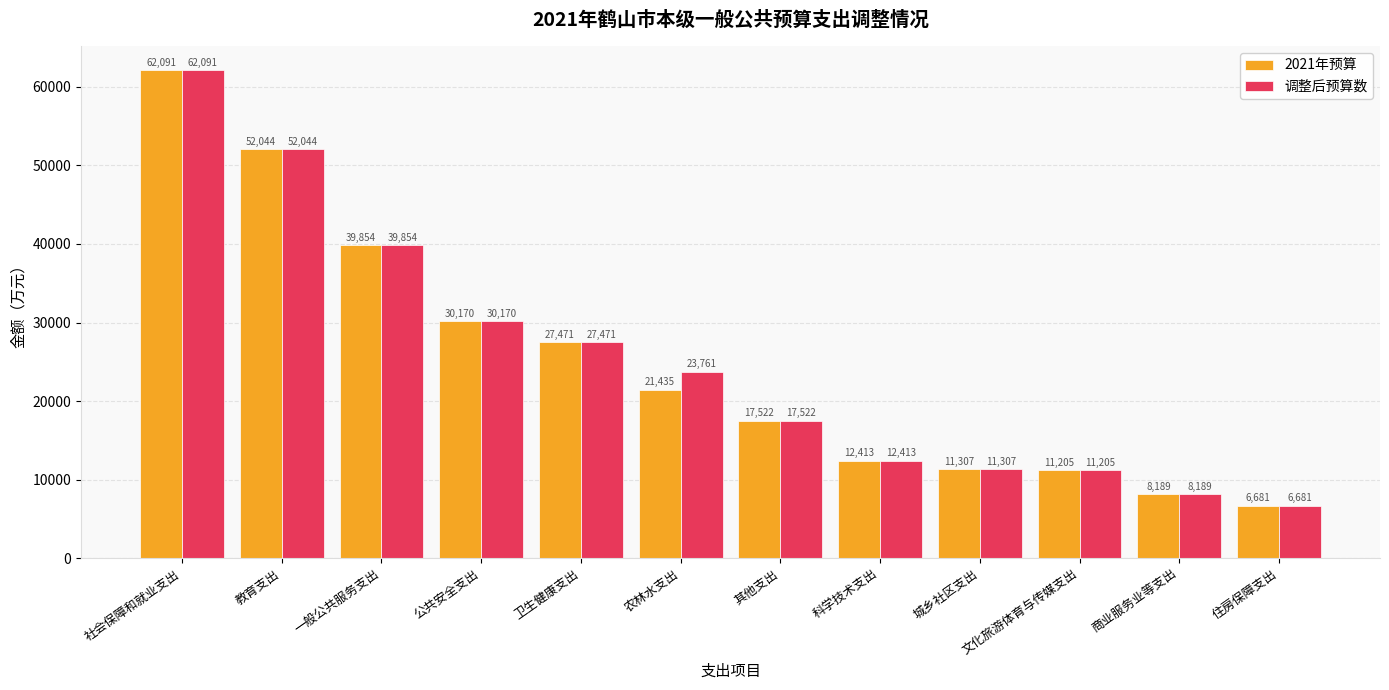

What is the sum of all 调整后预算数 values?

302708